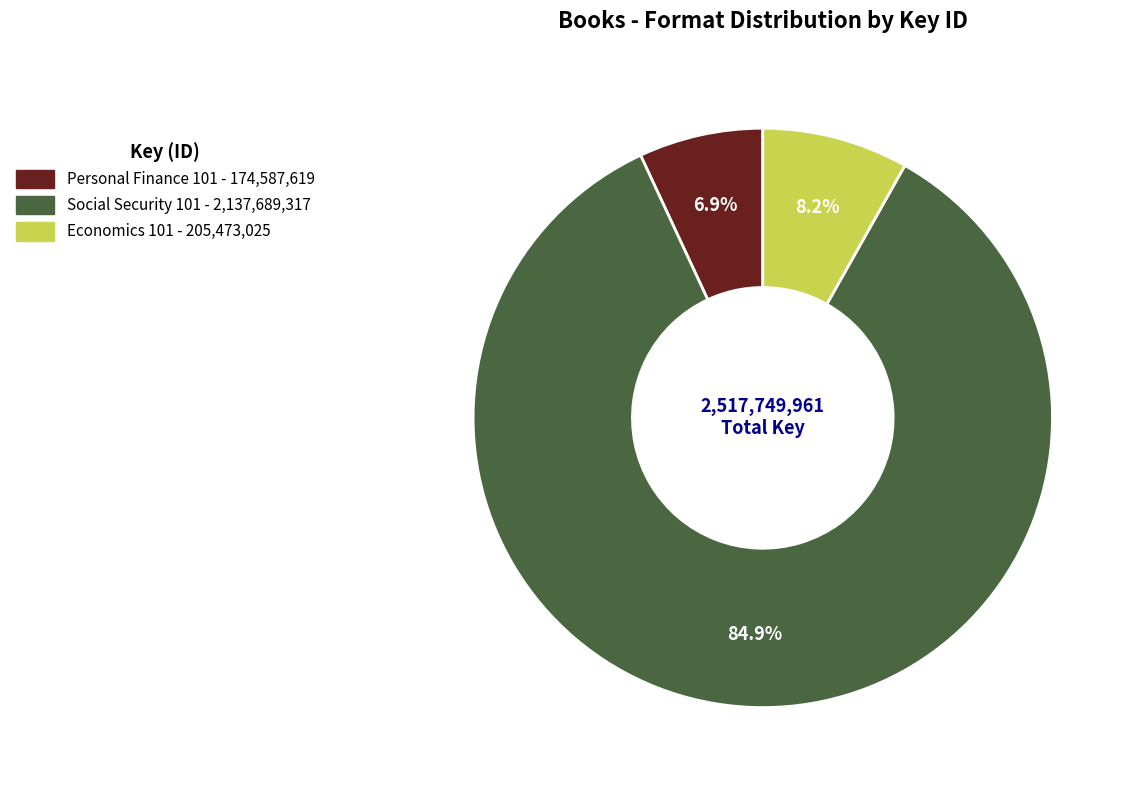

How much of the chart is everything except Social Security 101?

15.1%